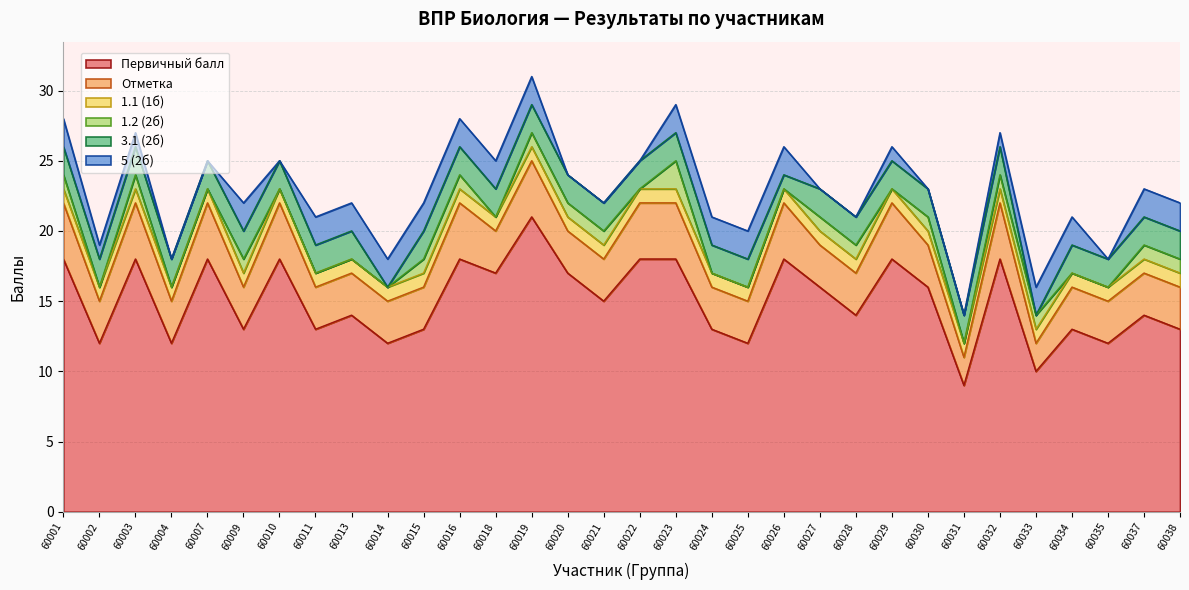

What is the approximate value of 1.1 (1б) at 60011?

1